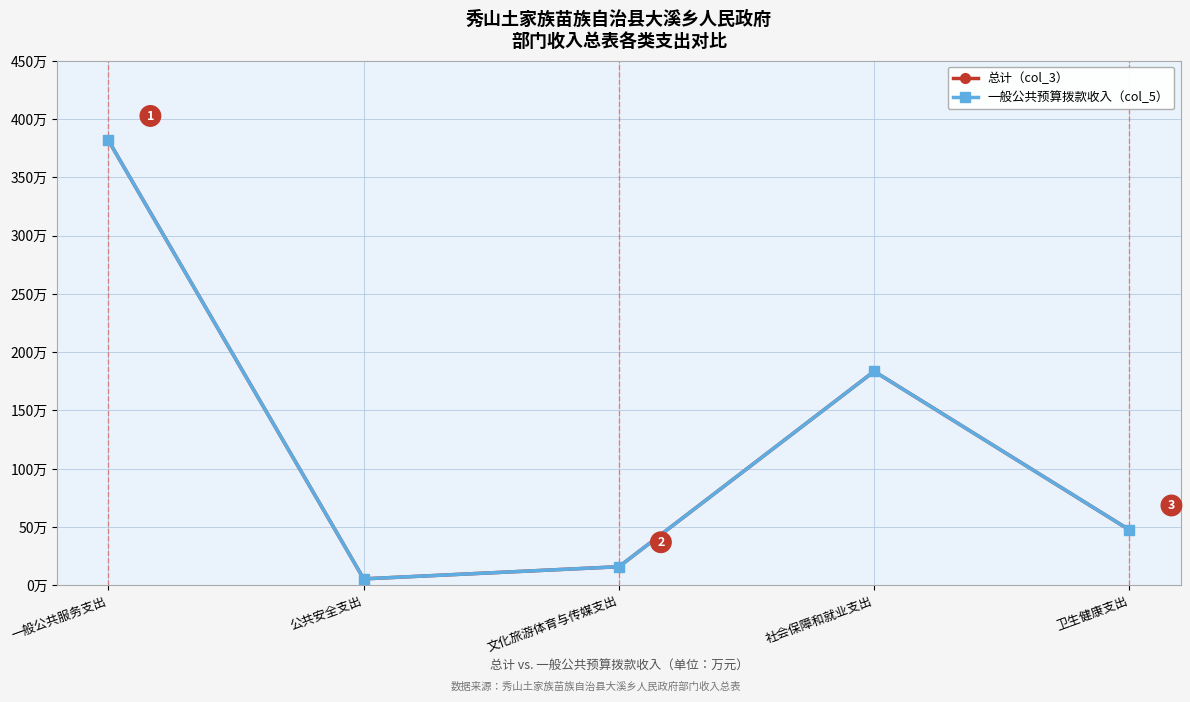

Which series has the widest spread of values?

总计（col_3）